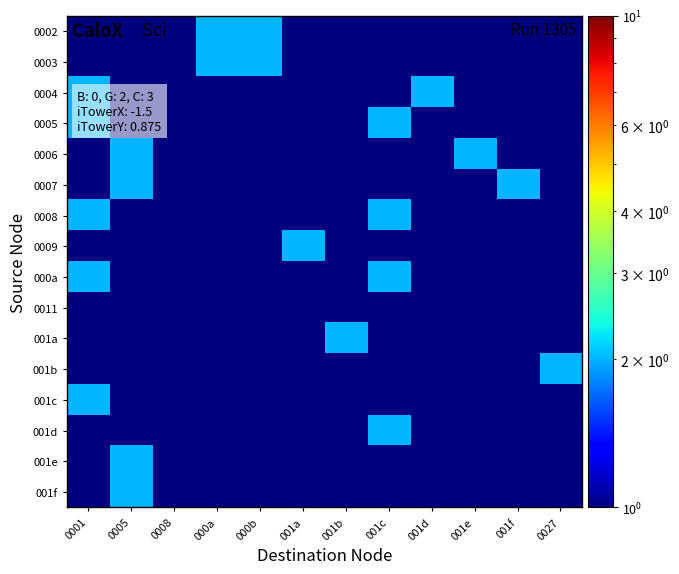

What is the smallest value displayed?

0.5